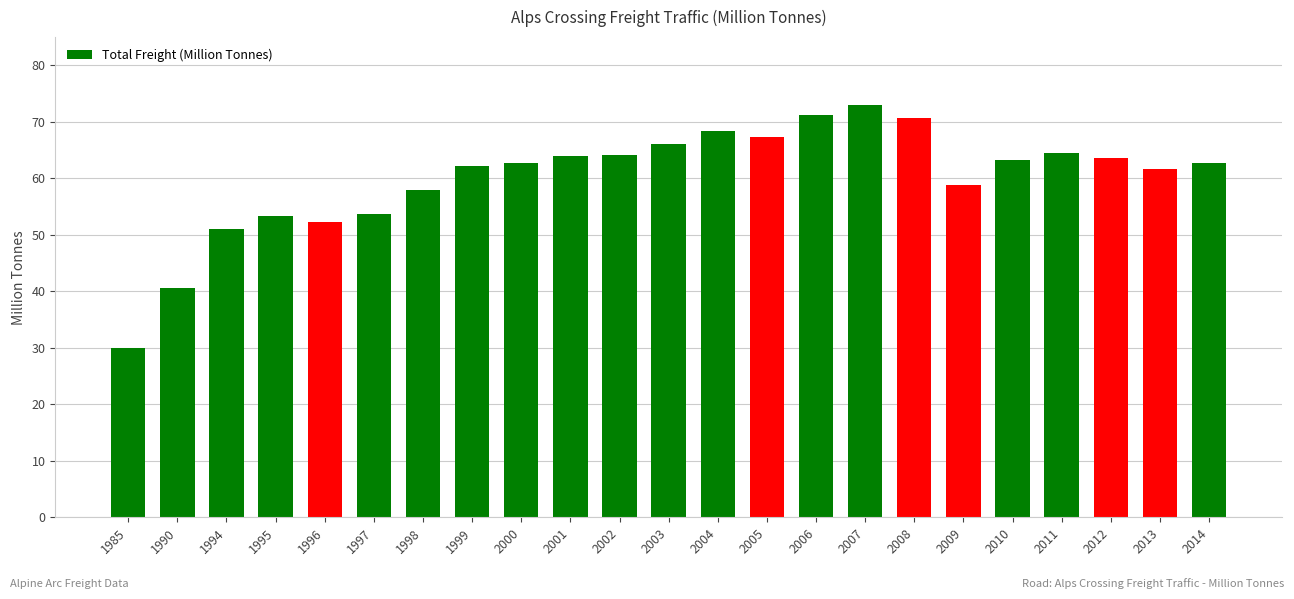

The chart shows a value of 71.3 at 2006. True or false?

True